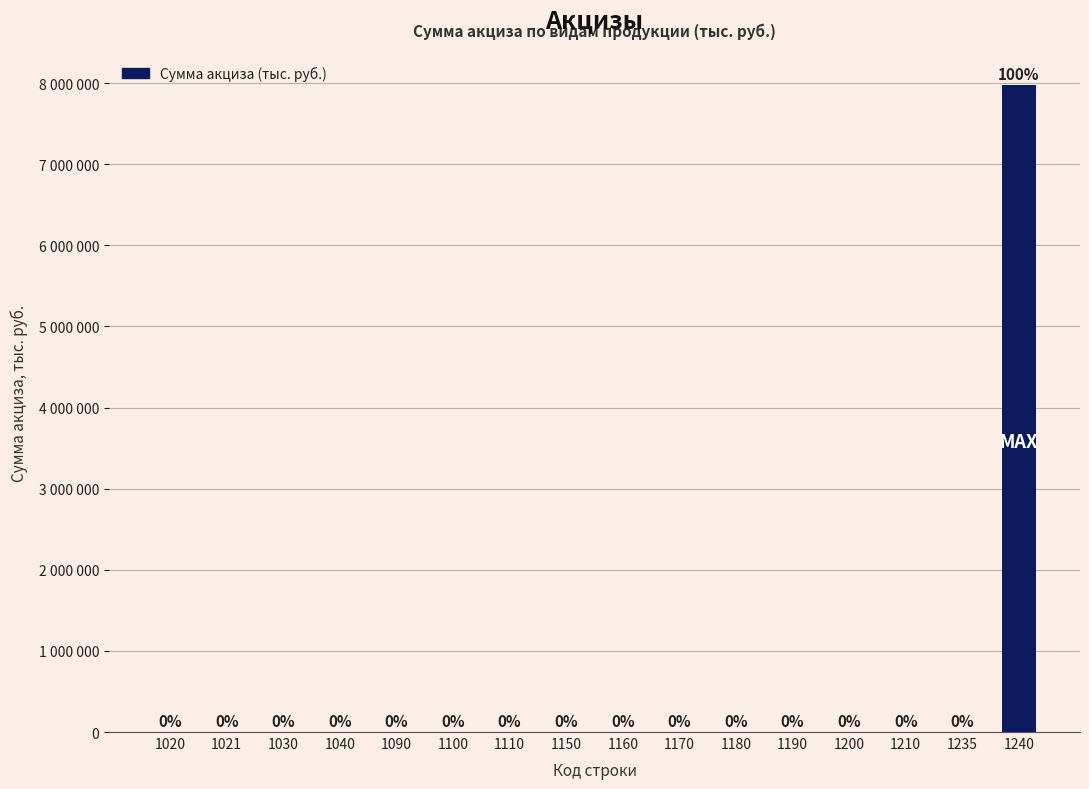

Are the bars horizontal?

No